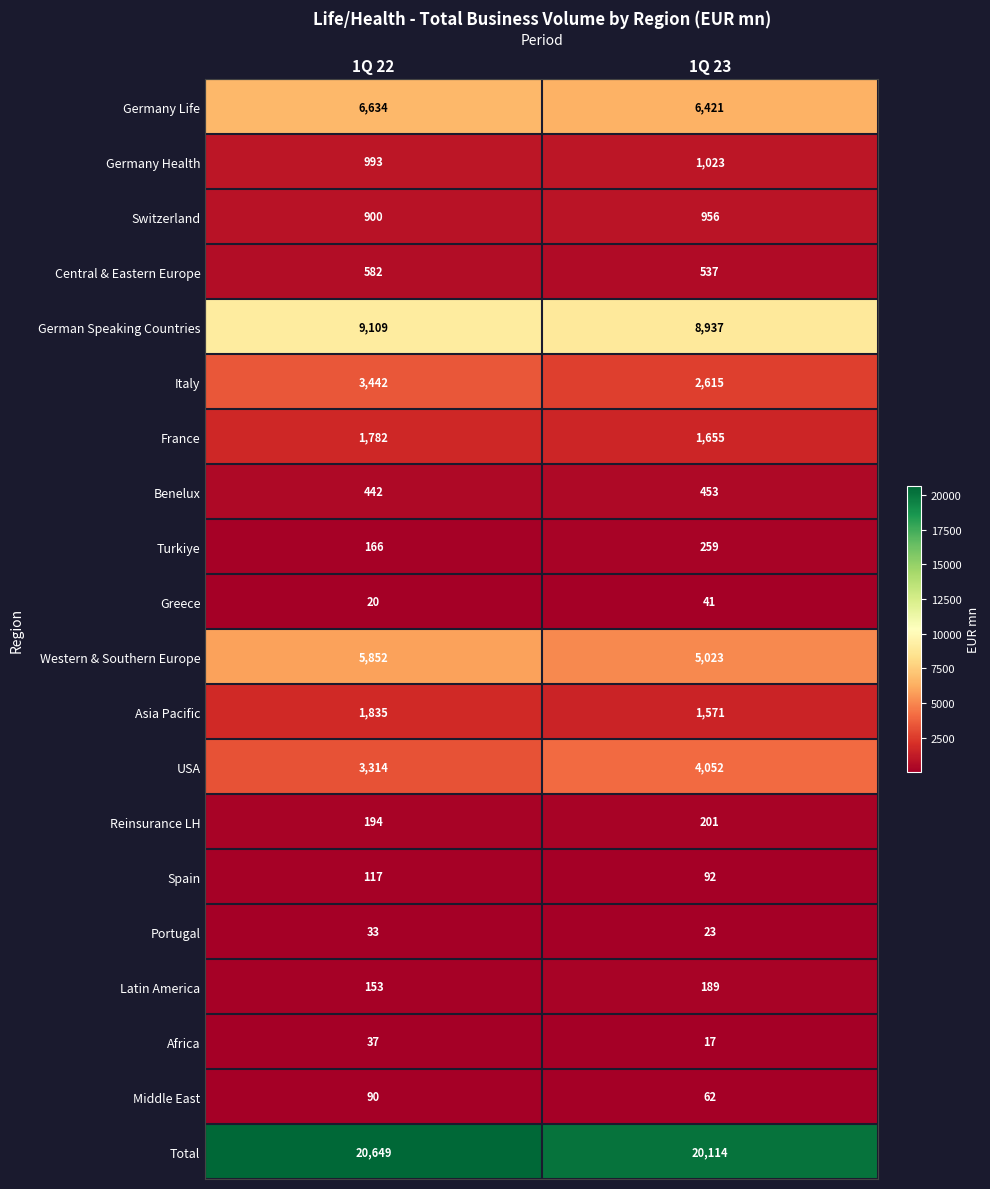

What is the difference between the highest and lowest values at 1Q 22?

20629